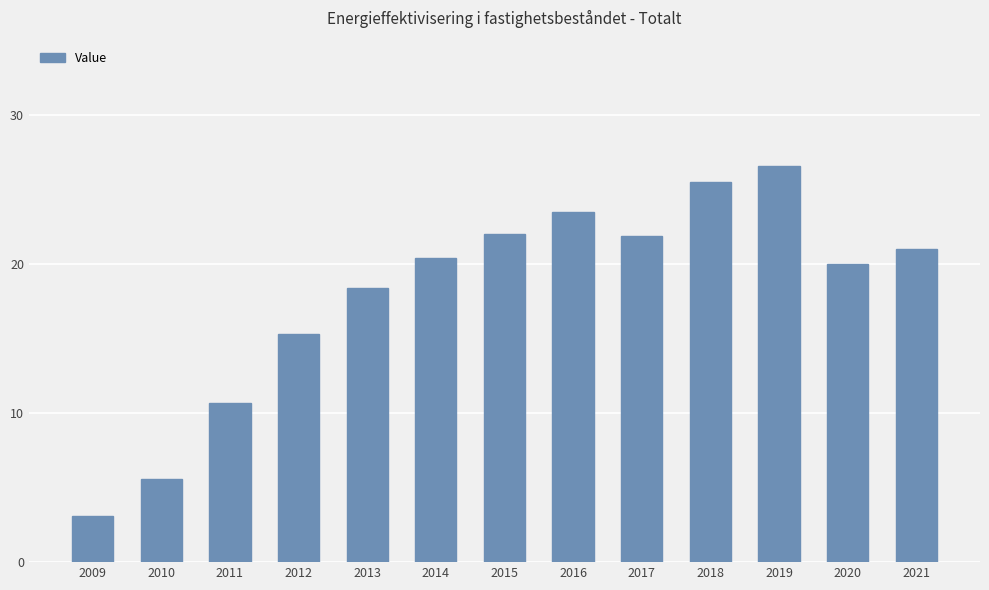

Are the bars grouped side by side (vs. stacked)?

No